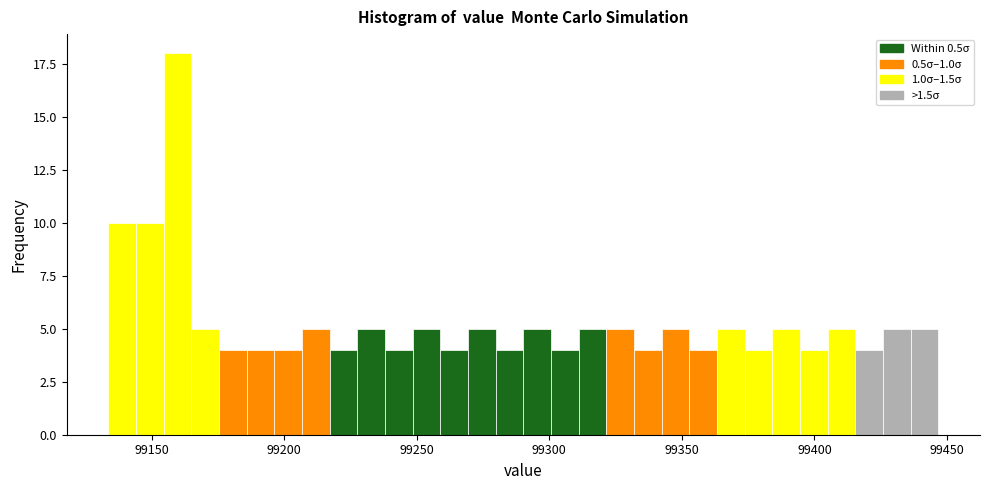

Read against the x-axis, roughly where is the centre of the tallest bar?

99160